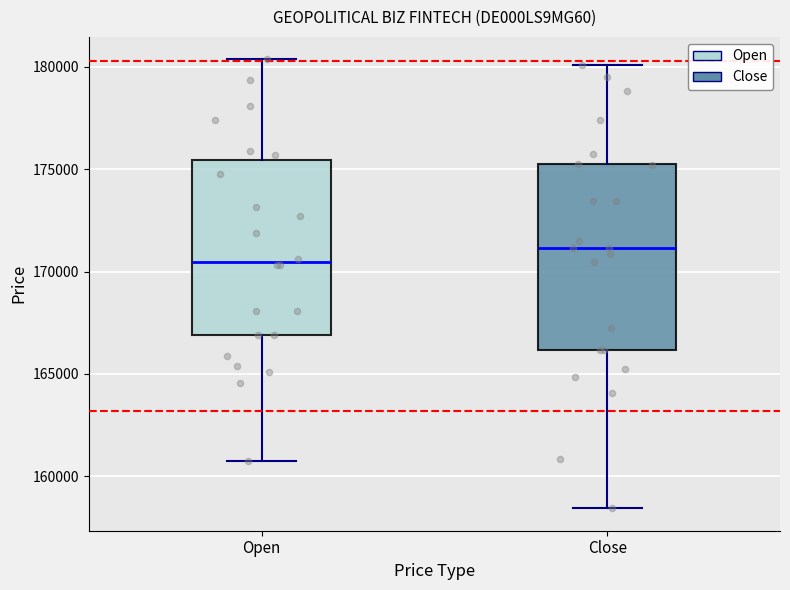

Reading left to right, transcribe this box plot: for each box, give where its median line is, the range the box spans, and where its two whiskers end, as read against the y-axis. The values are not printed on the chart, so give them approximately, as read against the axis.

Open: median 170500, box 167000 to 175500, whiskers 161000 to 180500
Close: median 171000, box 166000 to 175000, whiskers 158500 to 180000